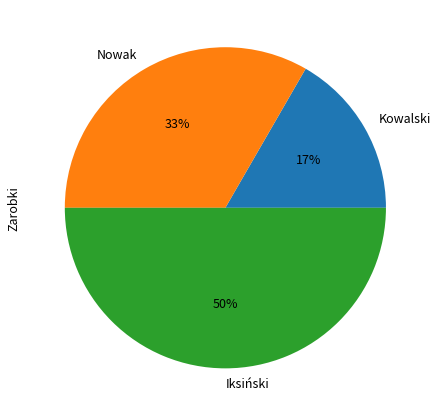

To the nearest percent, what is the combined percentage of Iksiński and Kowalski?

67%